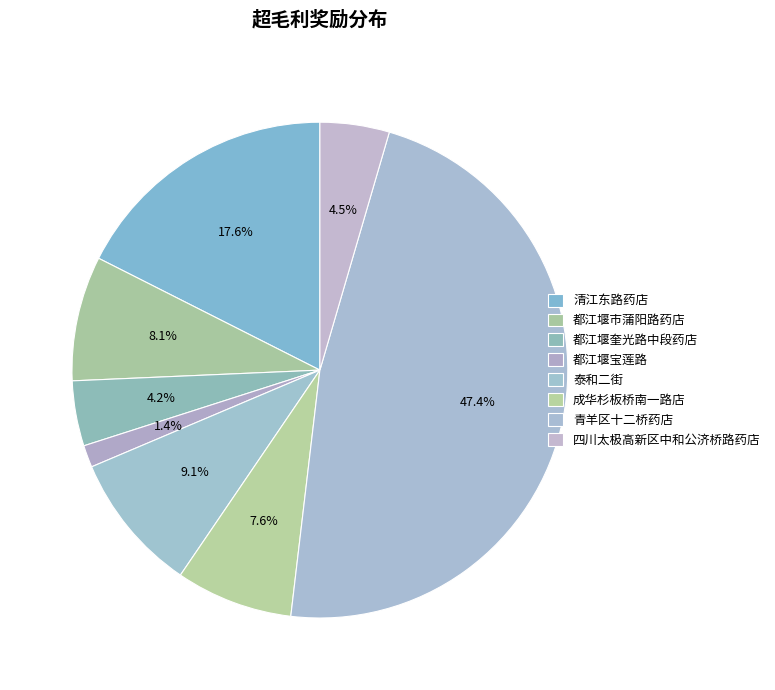

The 都江堰奎光路中段药店 slice represents 14% of the pie. True or false?

False